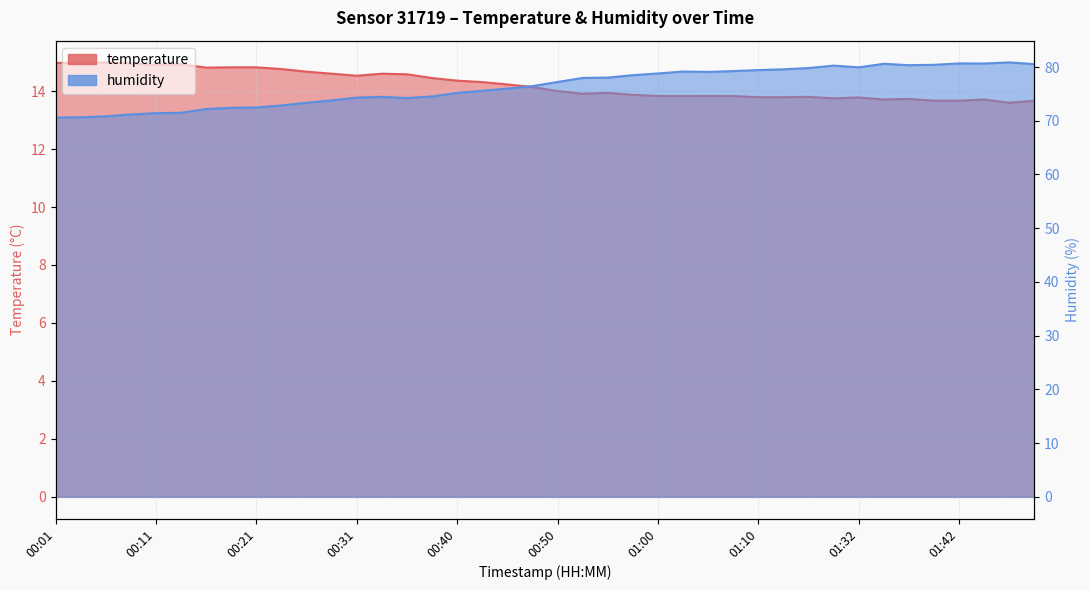

In temperature, how many points are higher than both neighbors (excluding endpoints)?

8